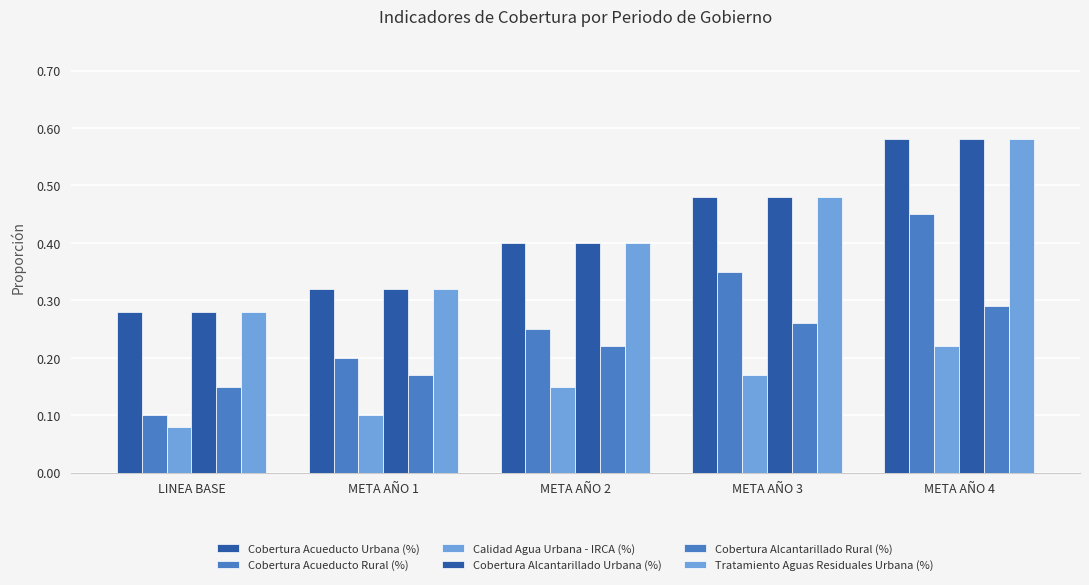

Does the chart contain any negative values?

No